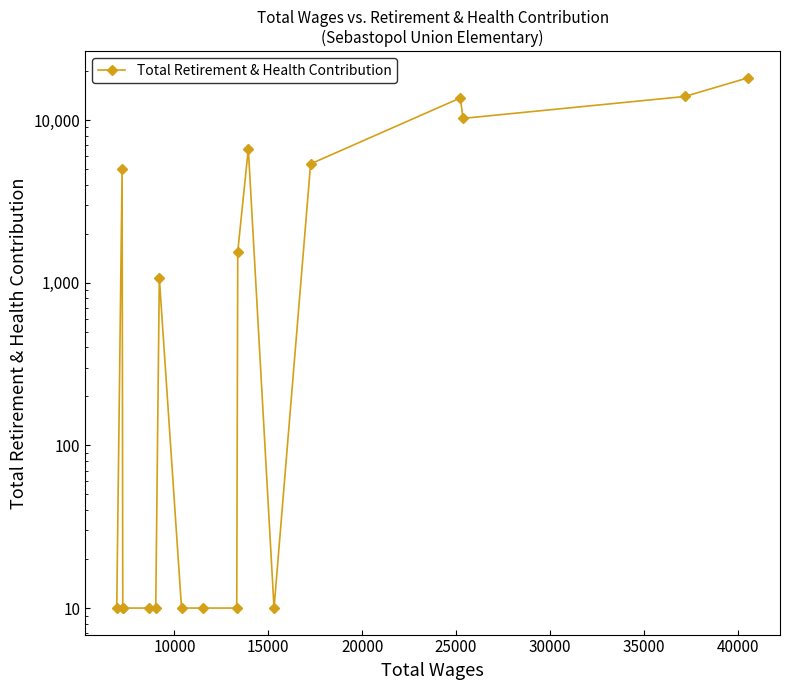

What is the average value?

4209